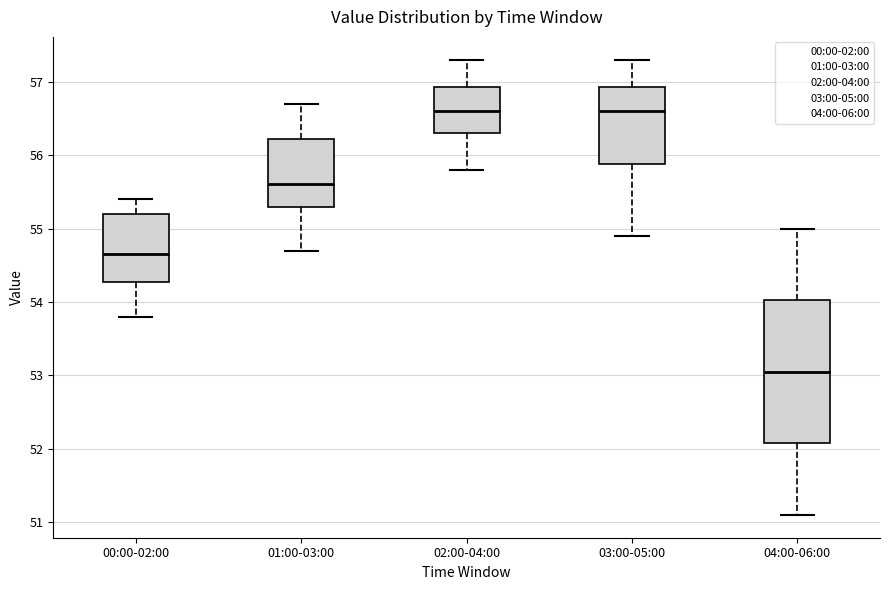

Reading left to right, transcribe this box plot: for each box, give where its median line is, the range the box spans, and where its two whiskers end, as read against the y-axis. The values are not printed on the chart, so give them approximately, as read against the axis.

00:00-02:00: median 54.7, box 54.3 to 55.2, whiskers 53.8 to 55.4
01:00-03:00: median 55.6, box 55.3 to 56.2, whiskers 54.7 to 56.7
02:00-04:00: median 56.6, box 56.3 to 56.9, whiskers 55.8 to 57.3
03:00-05:00: median 56.6, box 55.9 to 56.9, whiskers 54.9 to 57.3
04:00-06:00: median 53.1, box 52.1 to 54.0, whiskers 51.1 to 55.0